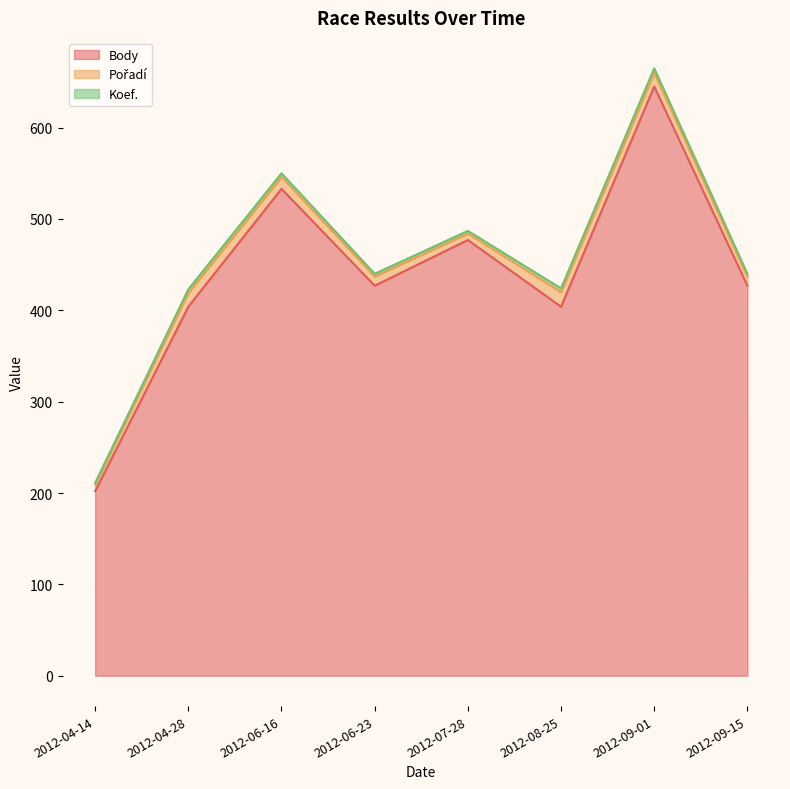

Which series changed the most between 2012-04-28 and 2012-08-25?

Pořadí